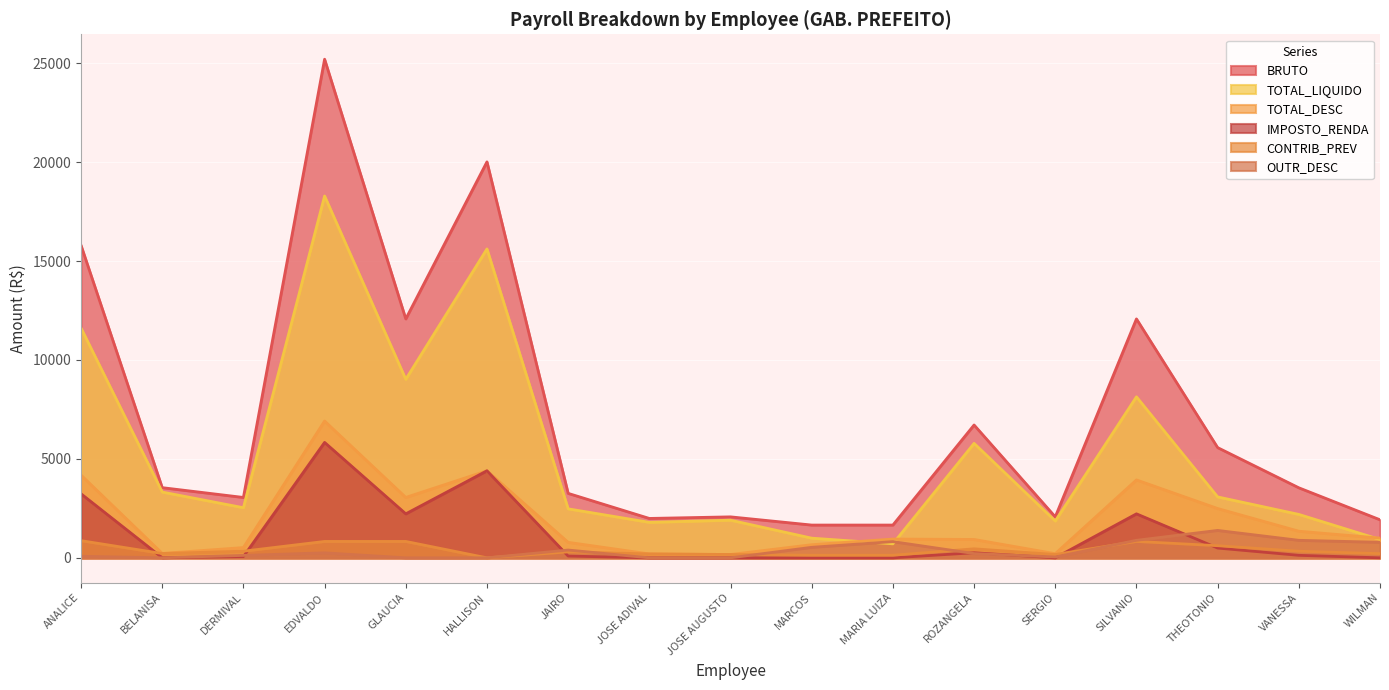

True or false: OUTR_DESC and IMPOSTO_RENDA intersect in this chart.

True